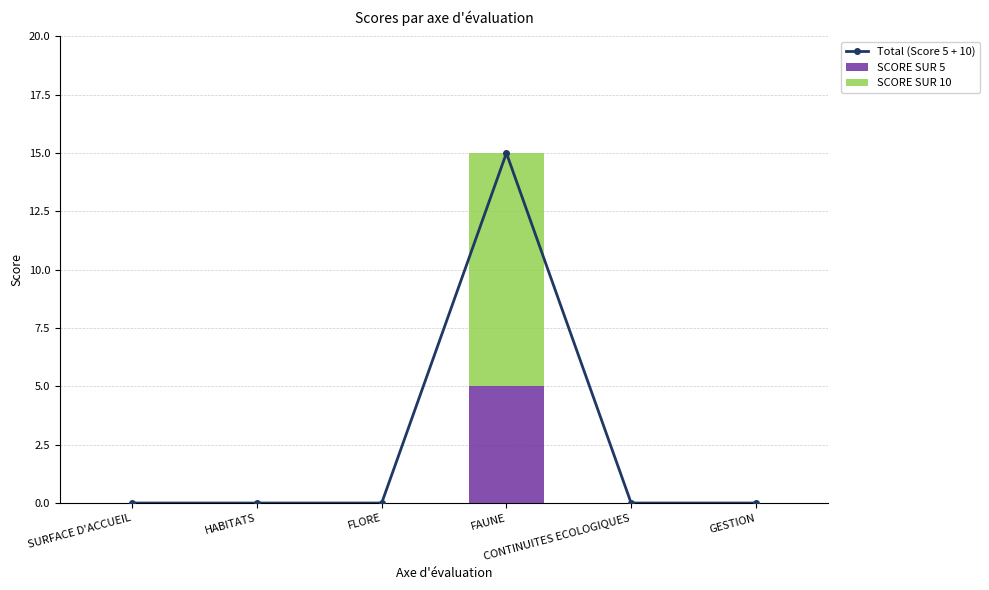

What is the label of the 3rd bar from the right?

FAUNE